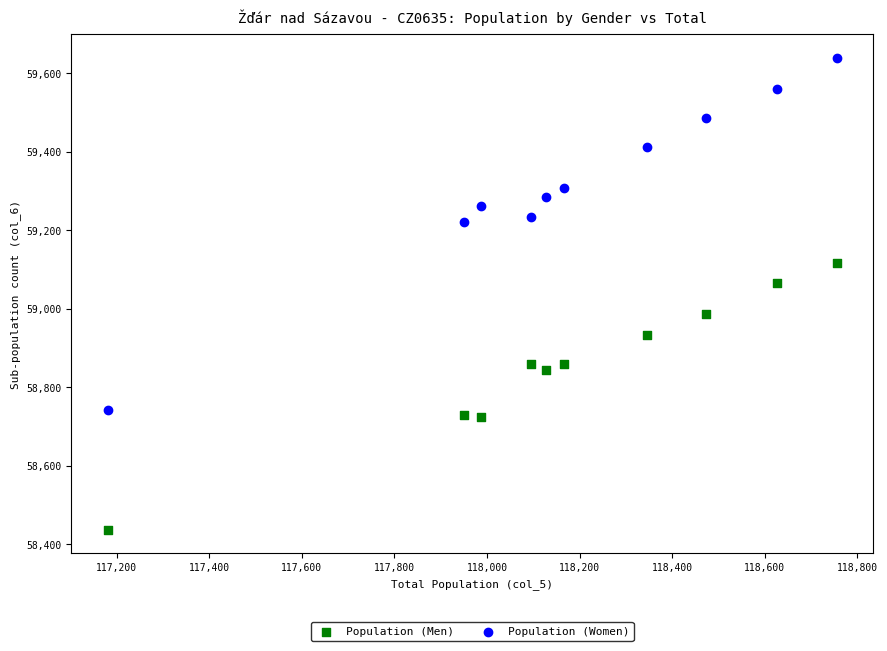

What is the X range (max minus min) for the scatter plot?

1574